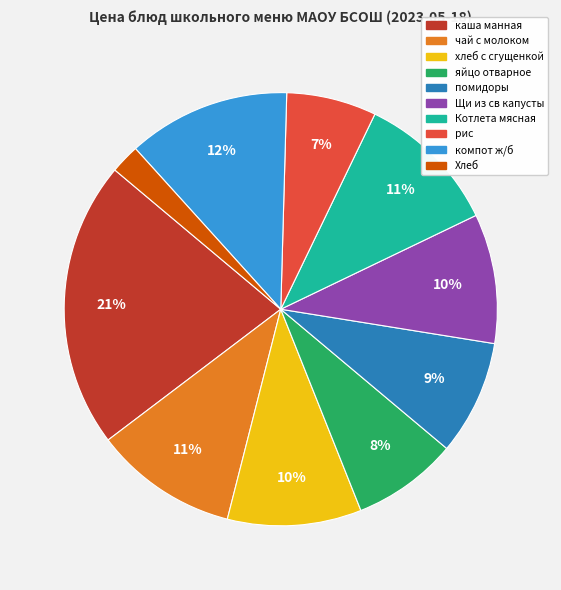

What is the largest slice in the pie chart?

каша манная